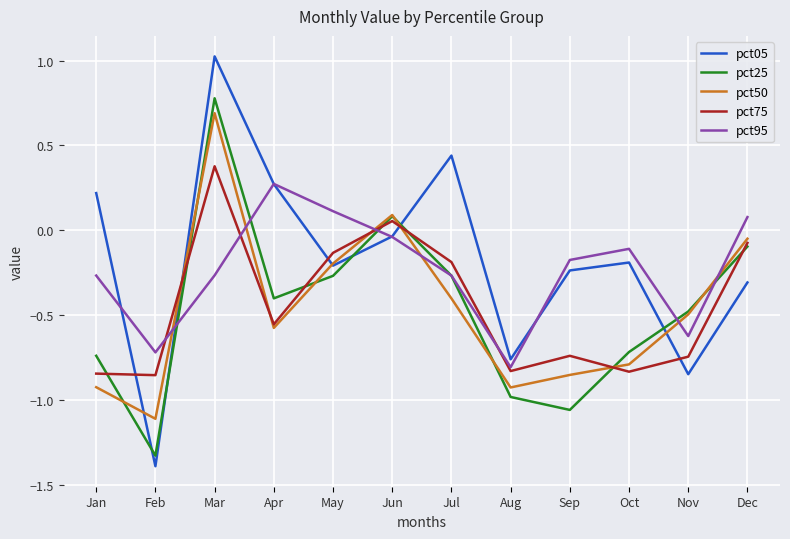

How many times do pct50 and pct95 cross each other?

6